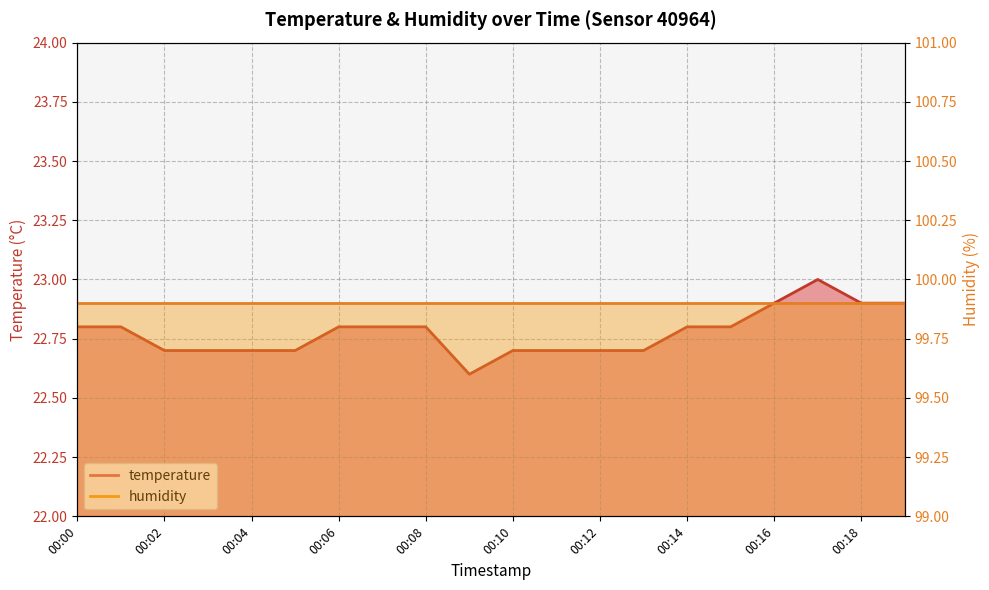

Is it true that the value at 00:18 is 11.1?

False